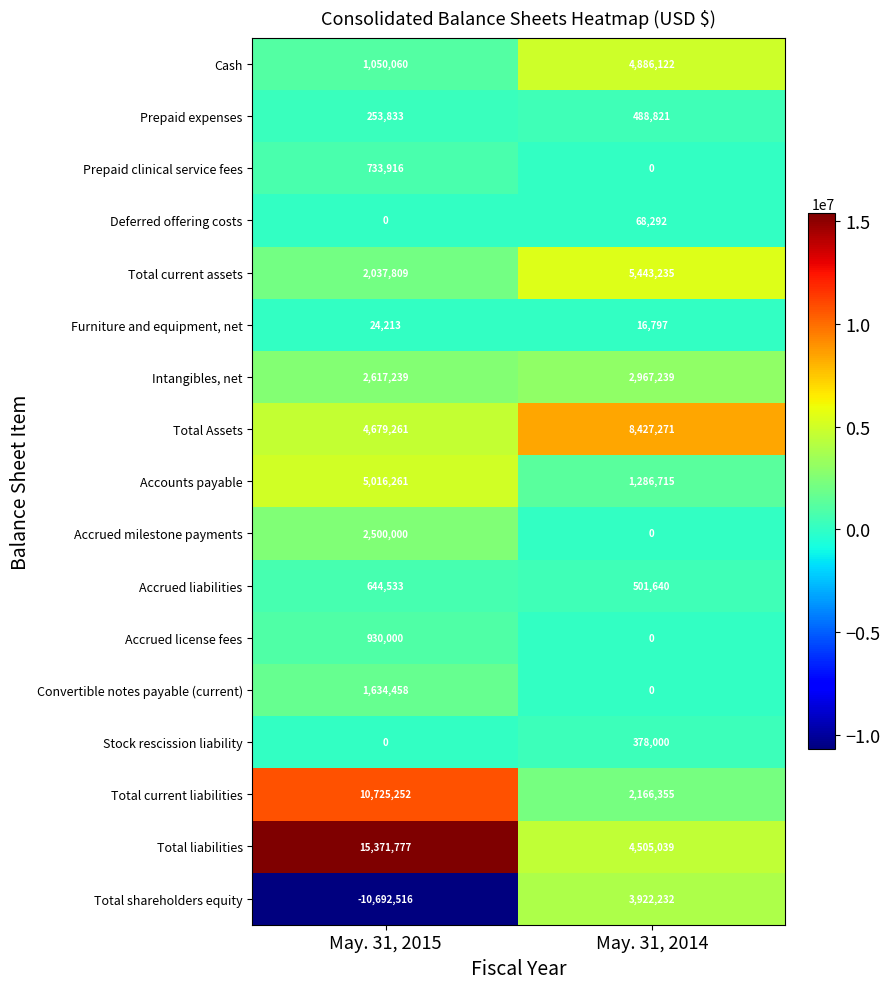

What is the smallest value displayed?

-10692516